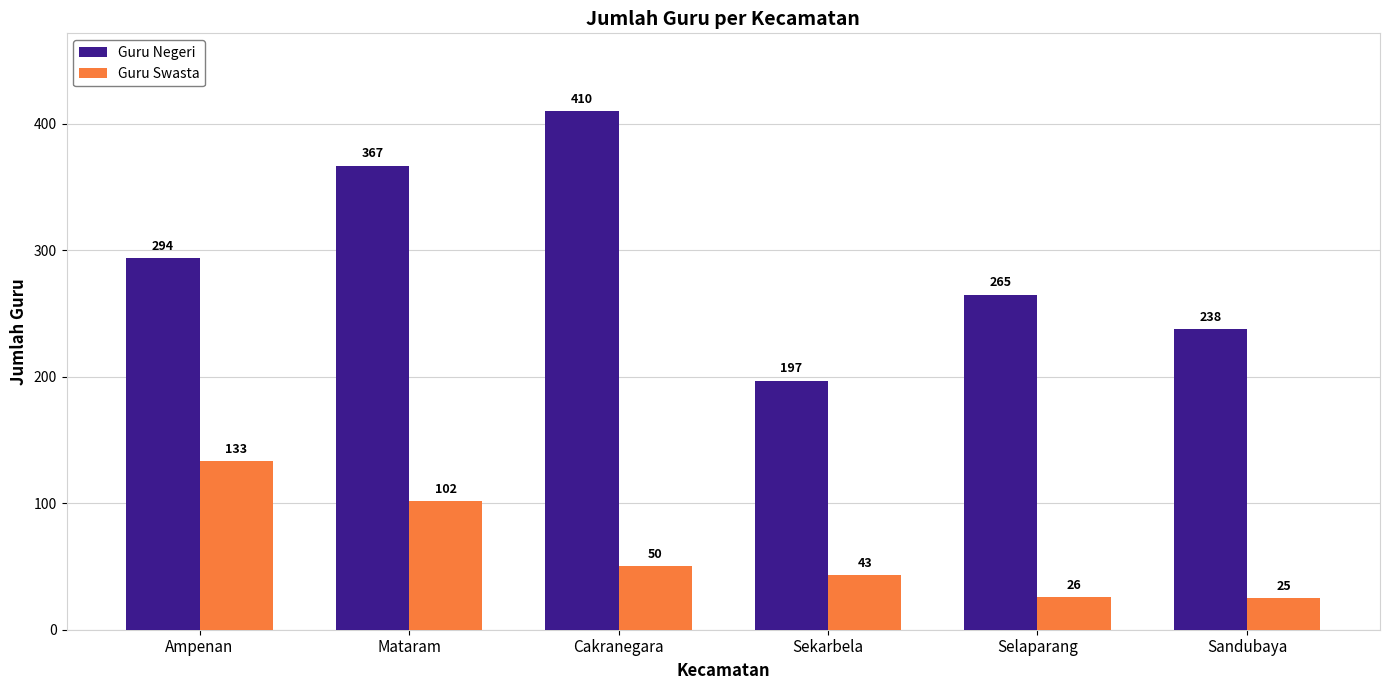

The value of Guru Negeri at Cakranegara is 226. True or false?

False